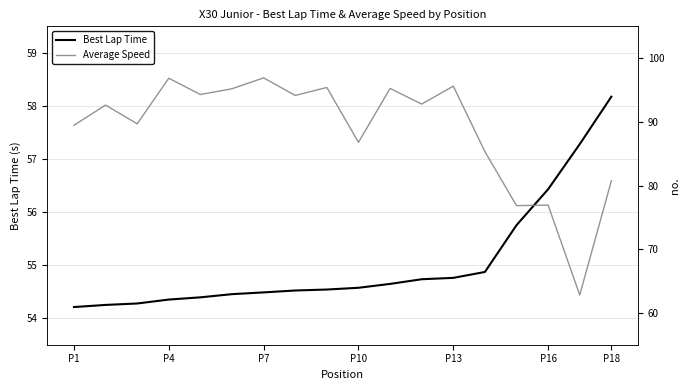

True or false: Average Speed and Best Lap Time intersect in this chart.

False